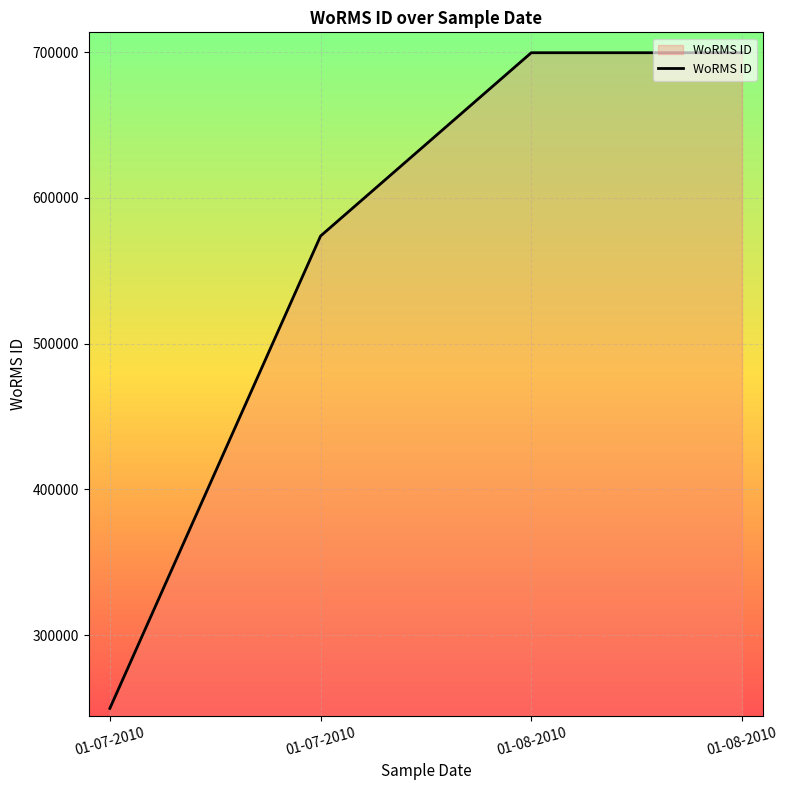

What is the value of the 1st point from the left?

249731